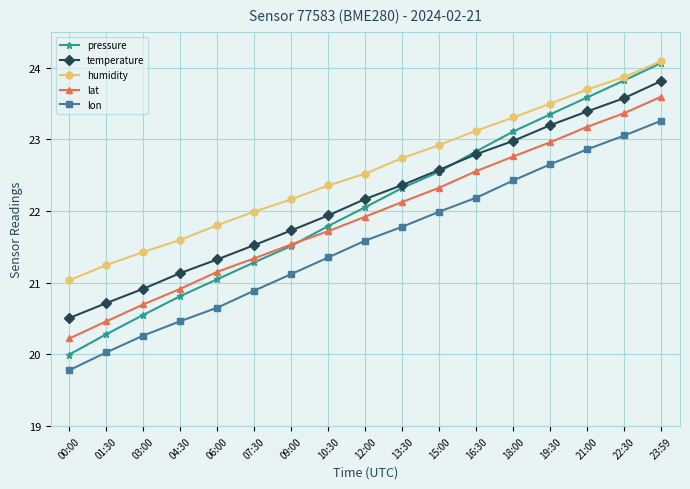

The pressure series shows 23.6 at 21:00. True or false?

True